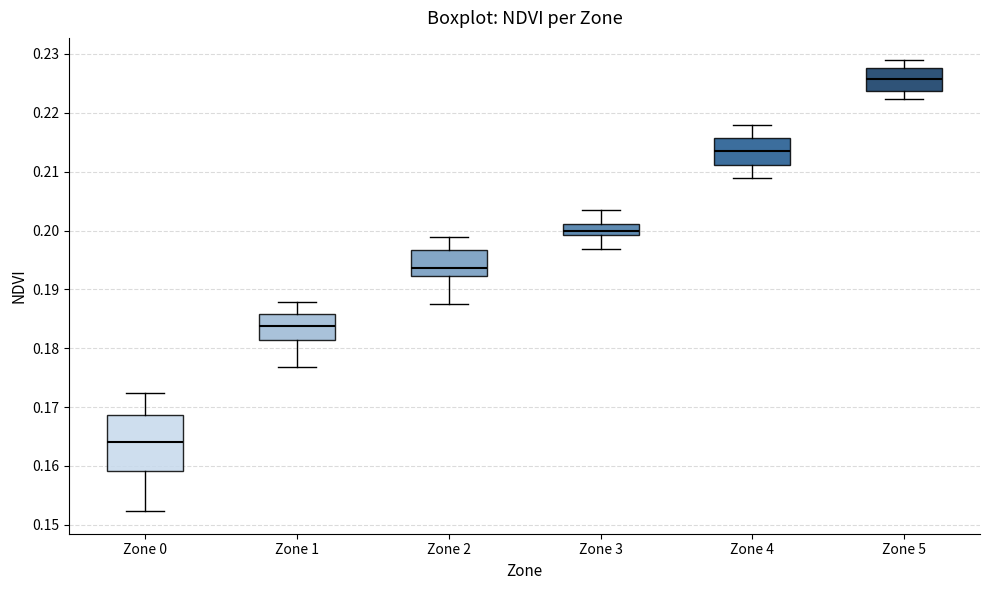

Reading left to right, read every box against the y-axis: the position of its median line, the range the box covers, and the ends of its whiskers. The values are not printed on the chart, so give them approximately, as read against the axis.

Zone 0: median 0.164, box 0.159 to 0.169, whiskers 0.152 to 0.172
Zone 1: median 0.184, box 0.181 to 0.186, whiskers 0.177 to 0.188
Zone 2: median 0.194, box 0.192 to 0.197, whiskers 0.188 to 0.199
Zone 3: median 0.200, box 0.199 to 0.201, whiskers 0.197 to 0.203
Zone 4: median 0.214, box 0.211 to 0.216, whiskers 0.209 to 0.218
Zone 5: median 0.226, box 0.224 to 0.228, whiskers 0.222 to 0.229